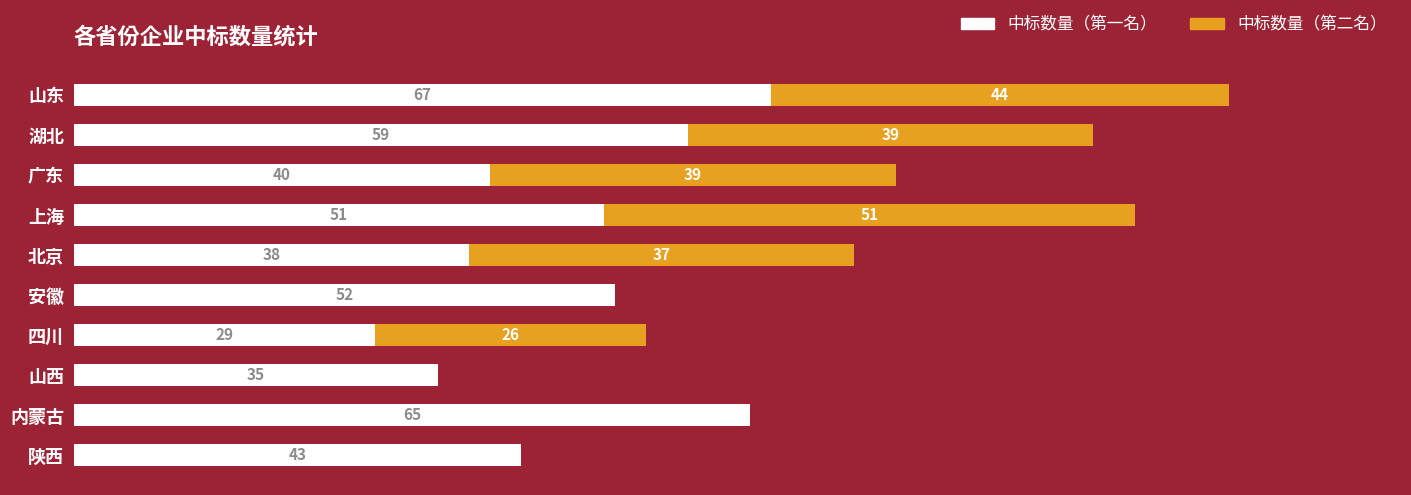

What are all the series names shown in the legend?

中标数量（第一名）, 中标数量（第二名）